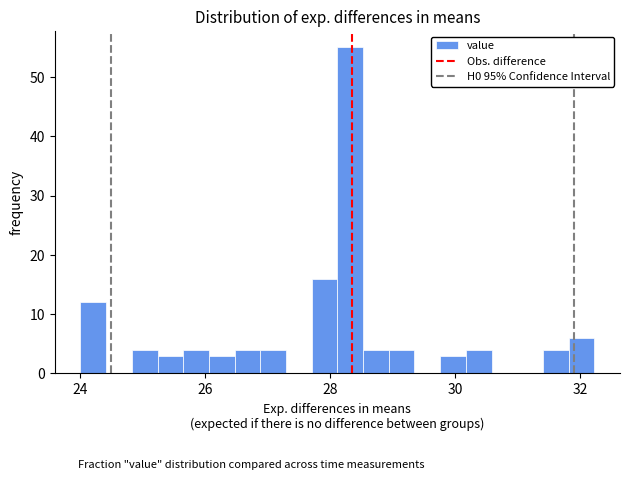

Read against the x-axis, roughly where is the centre of the tallest bar?

28.4